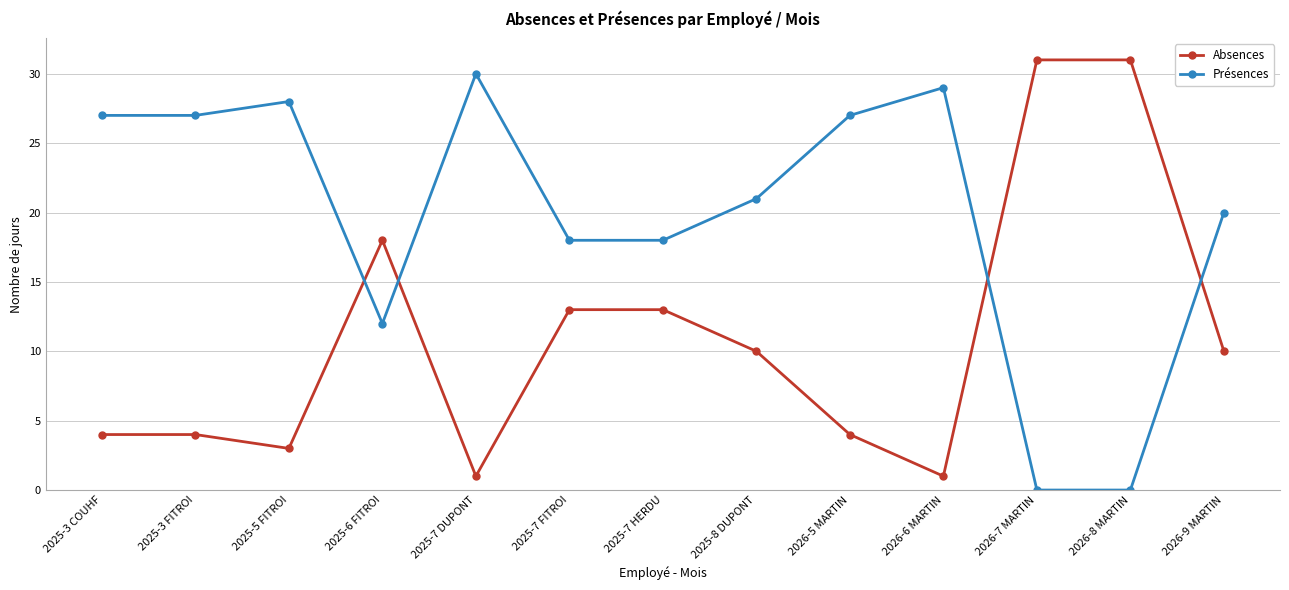

Is it true that Présences equals 0 at 2026-8 MARTIN?

True